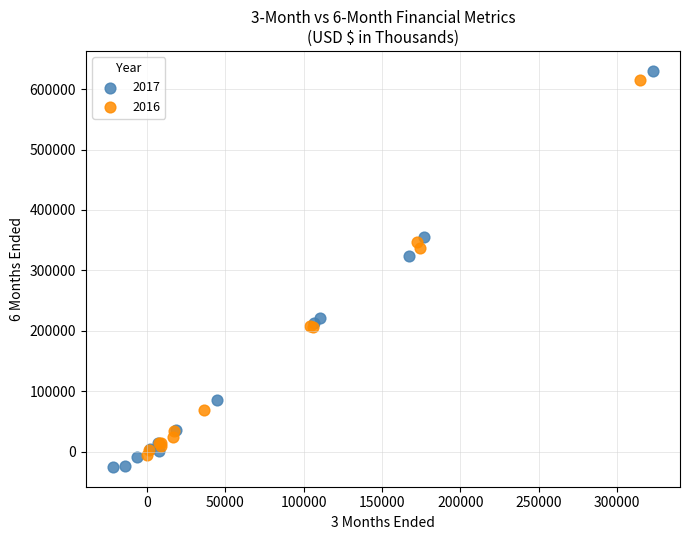

Which series has the widest spread of Y values?

2017